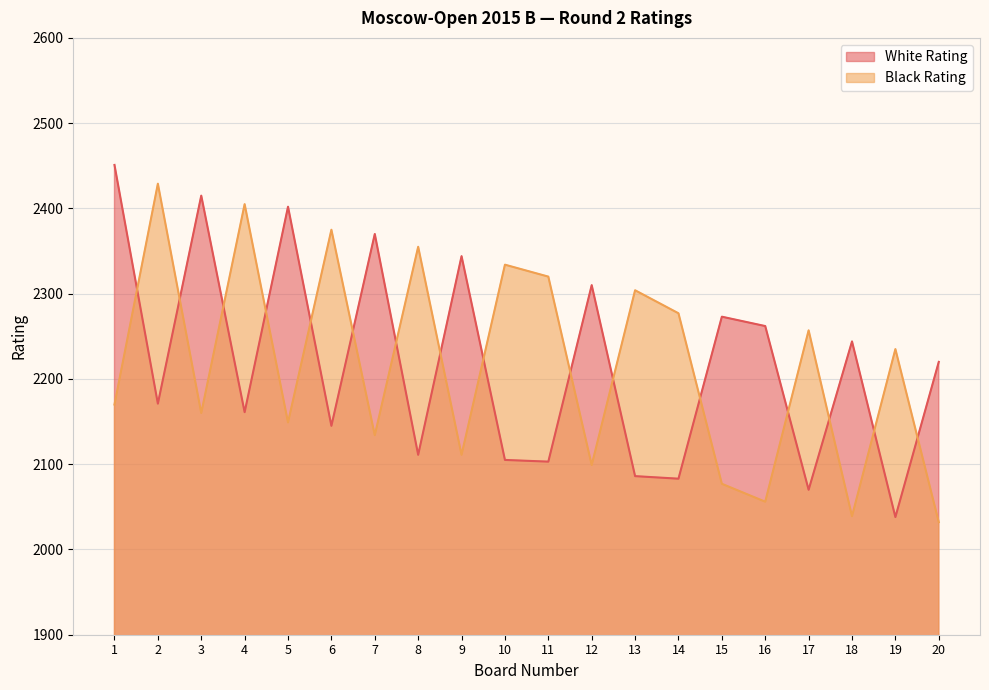

Is the value of White Rating at 5 greater than the value of Black Rating at 15?

Yes